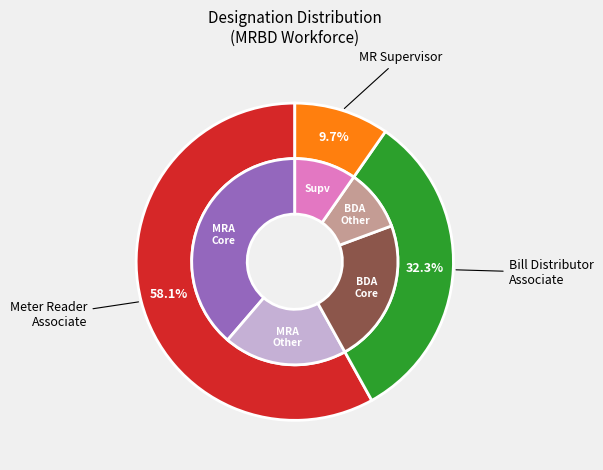

Which slice represents more than half of the pie?

Meter Reader Associate